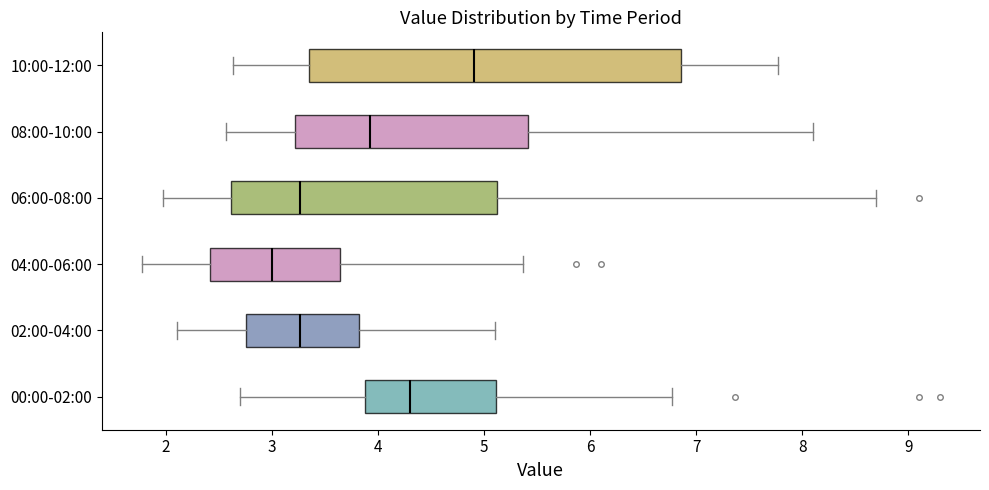

Which box's median line is the furthest to the right?

10:00-12:00